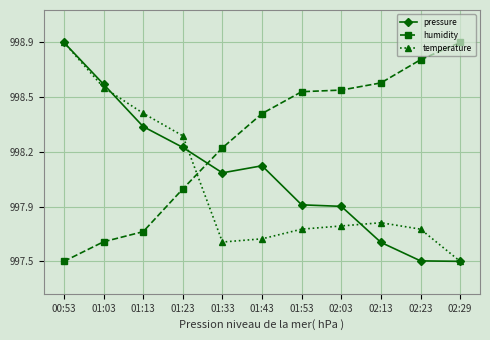

After their last crossing, which series has the higher values: pressure or temperature?

temperature